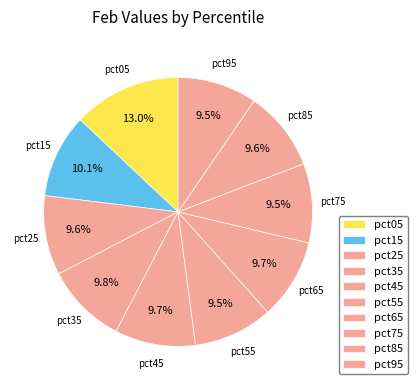

How many segments does this pie chart have?

10